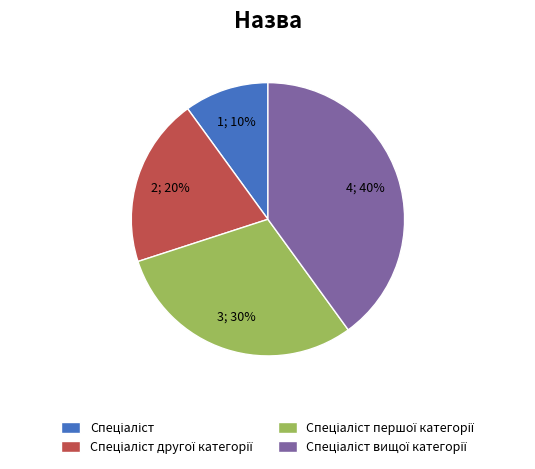

Is there any slice that represents more than half of the pie?

No